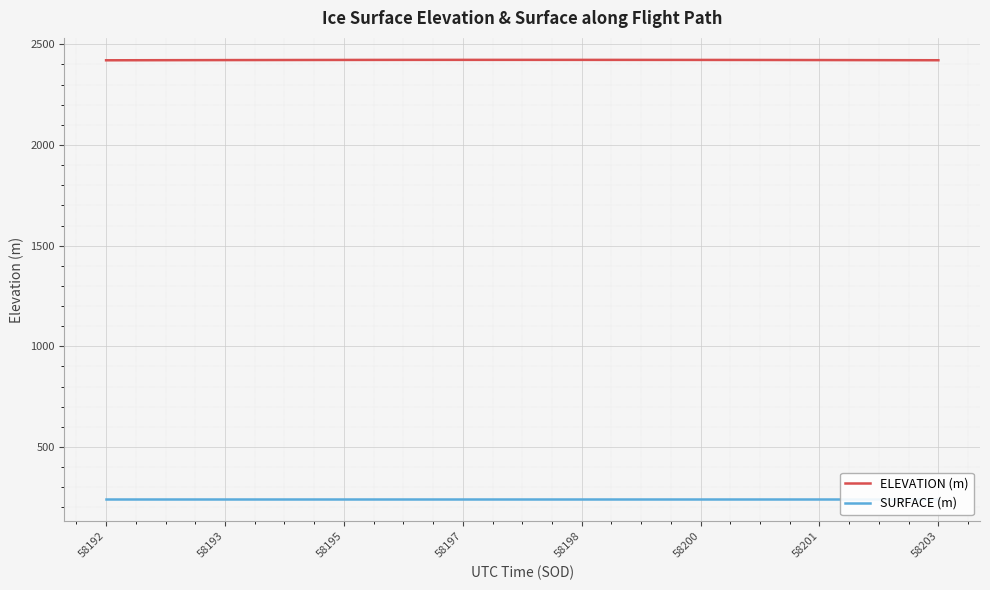

How many values in the ELEVATION (m) series exceed 2422?

27